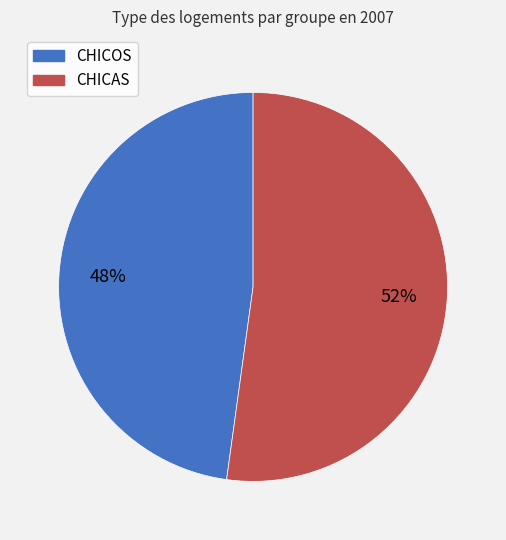

Which category accounts for the majority?

CHICAS